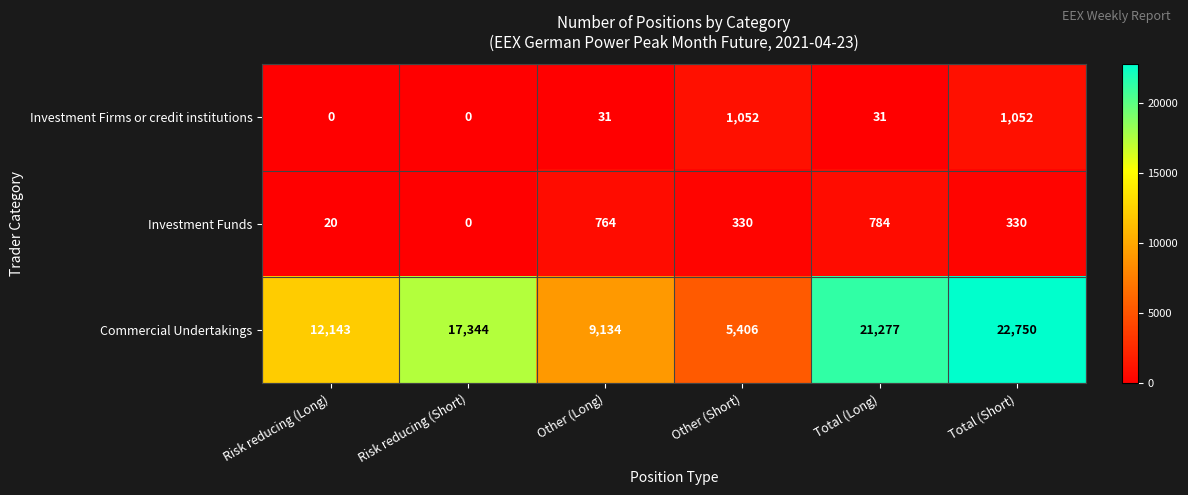

Which series has the largest range (max minus min)?

Commercial Undertakings